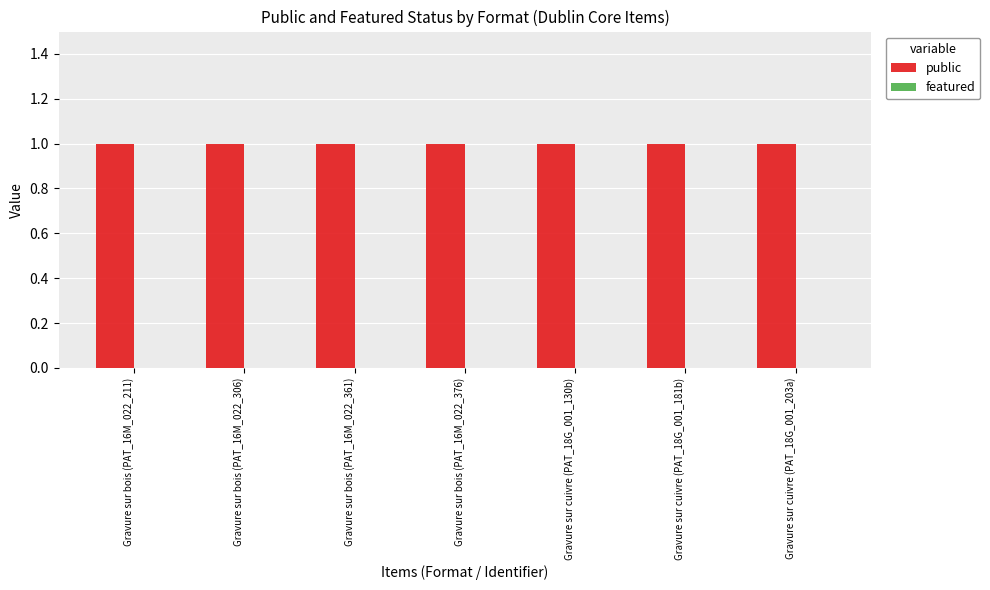

Which series has the largest total across all categories?

public